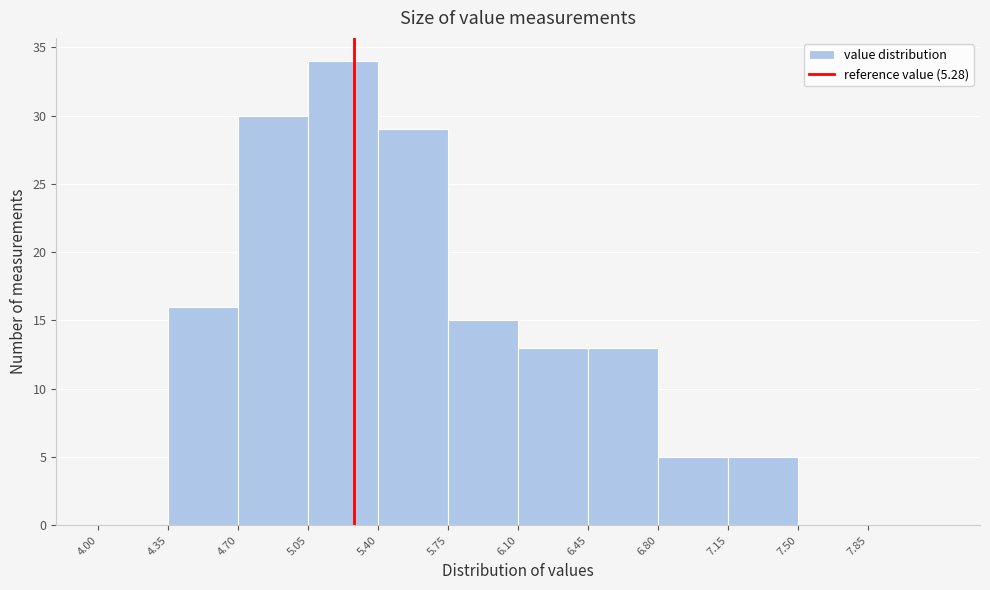

What is the height of the bar covering 5.05 to 5.40 on the x-axis? The values are not printed on the chart, so give them approximately, as read against the axis.

34